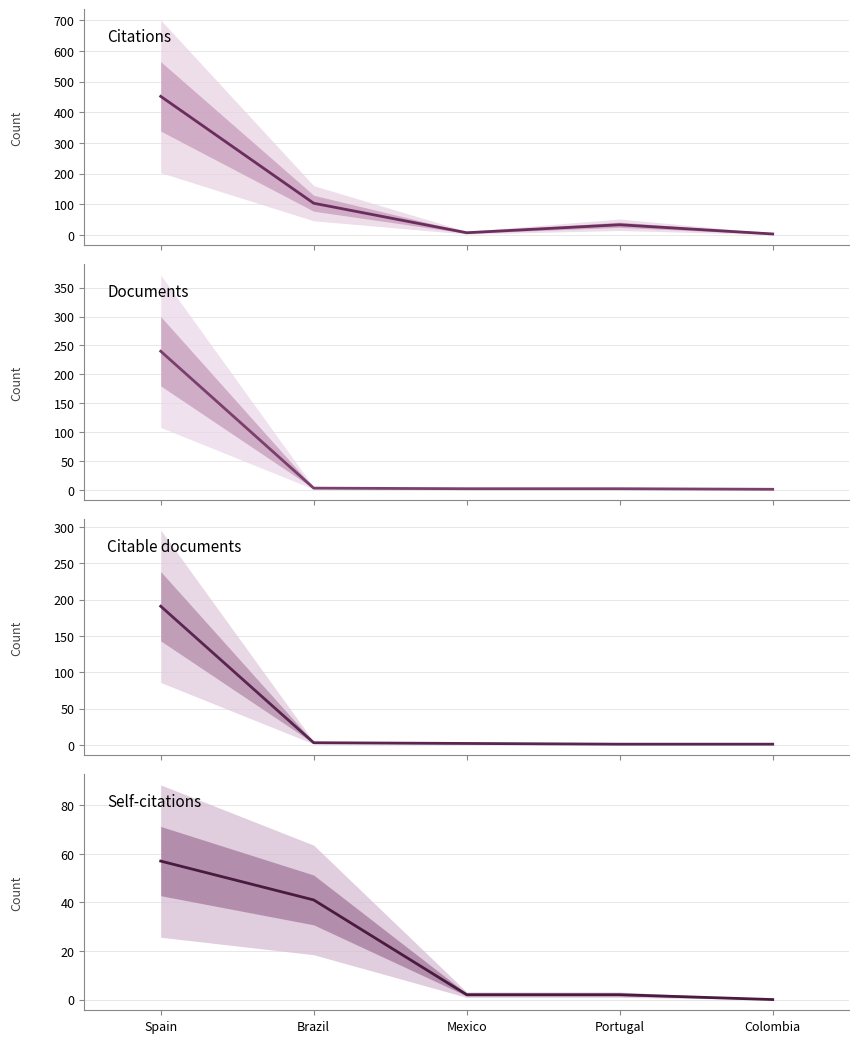

What position from the left is Mexico?

3